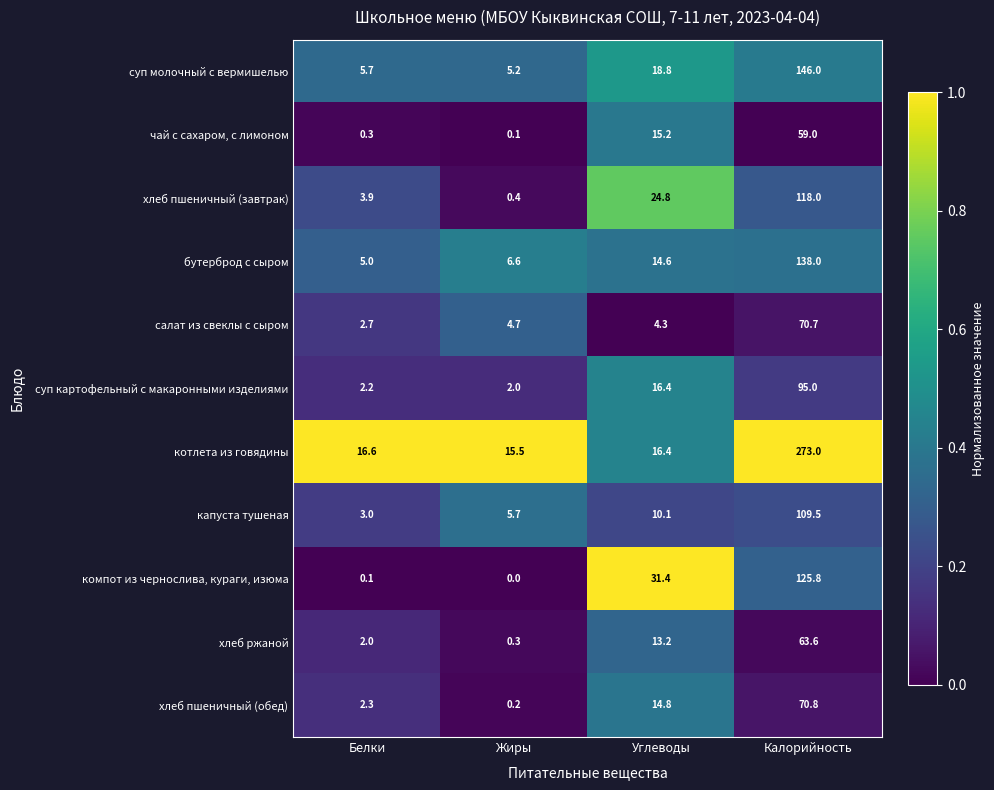

Which series has the widest spread of values?

котлета из говядины